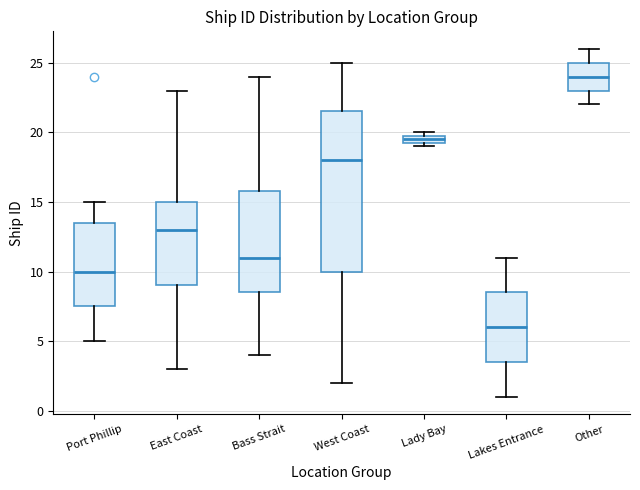

Which box has the highest median line?

Other